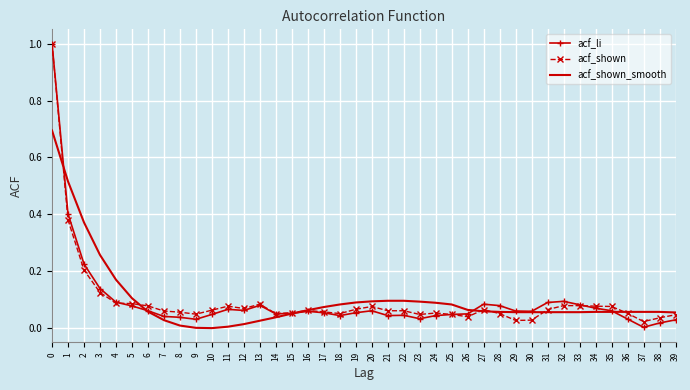

Is it true that acf_shown equals 0.0 at 23?

True